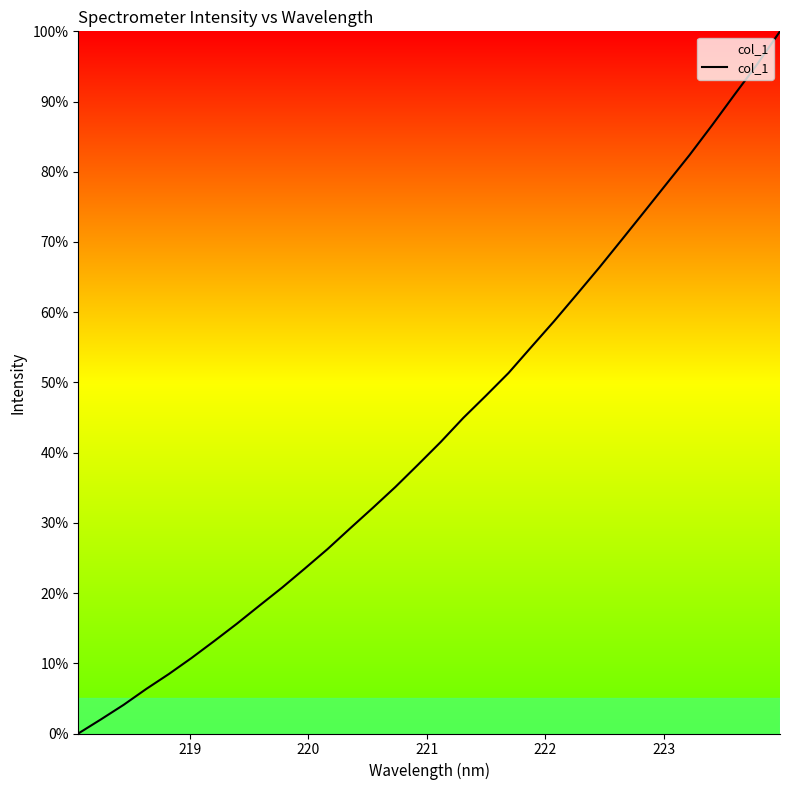

How many lines are shown in the chart?

1